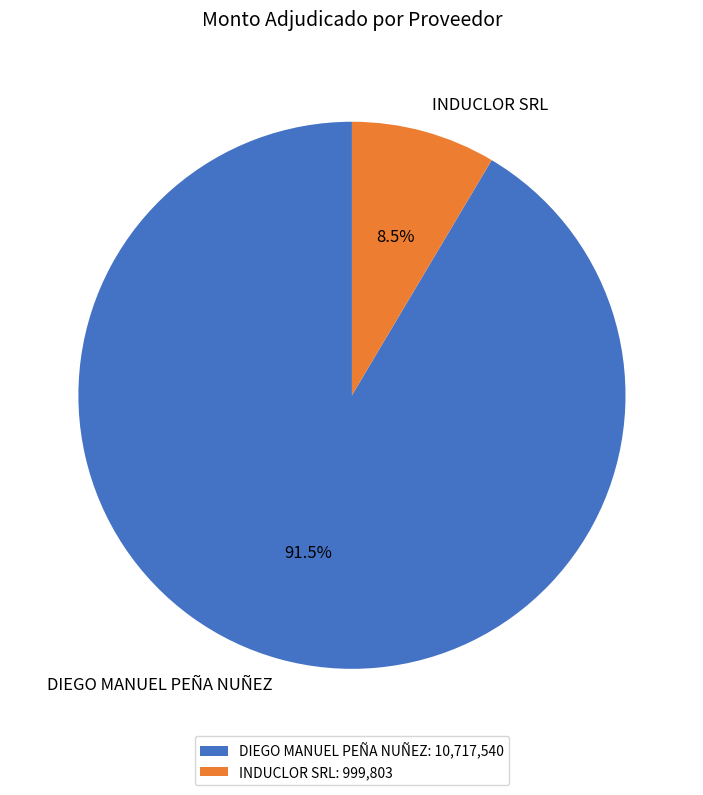

How many slices are in this pie chart?

2